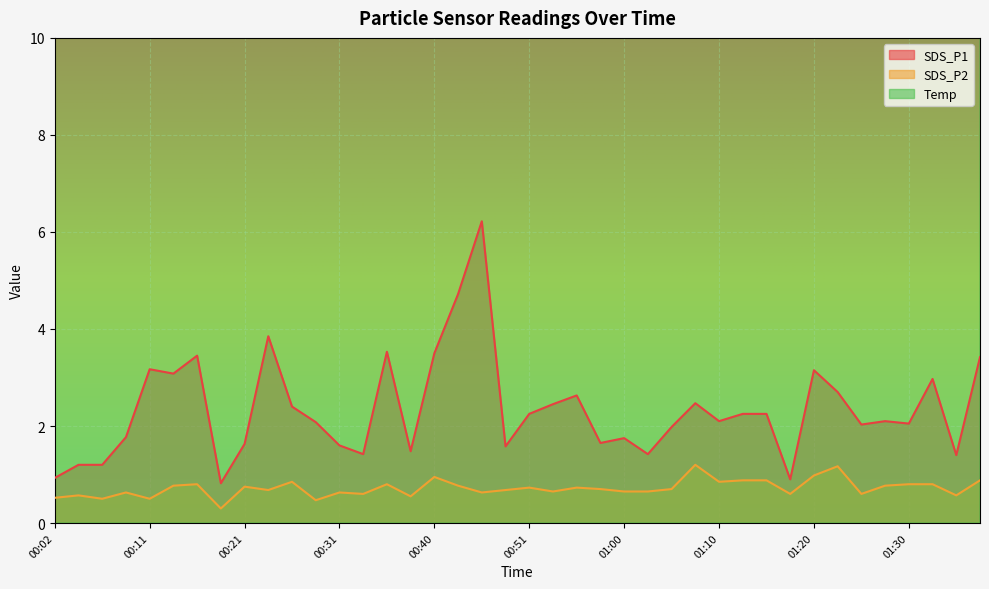

True or false: SDS_P1 and Temp cross at least once.

False